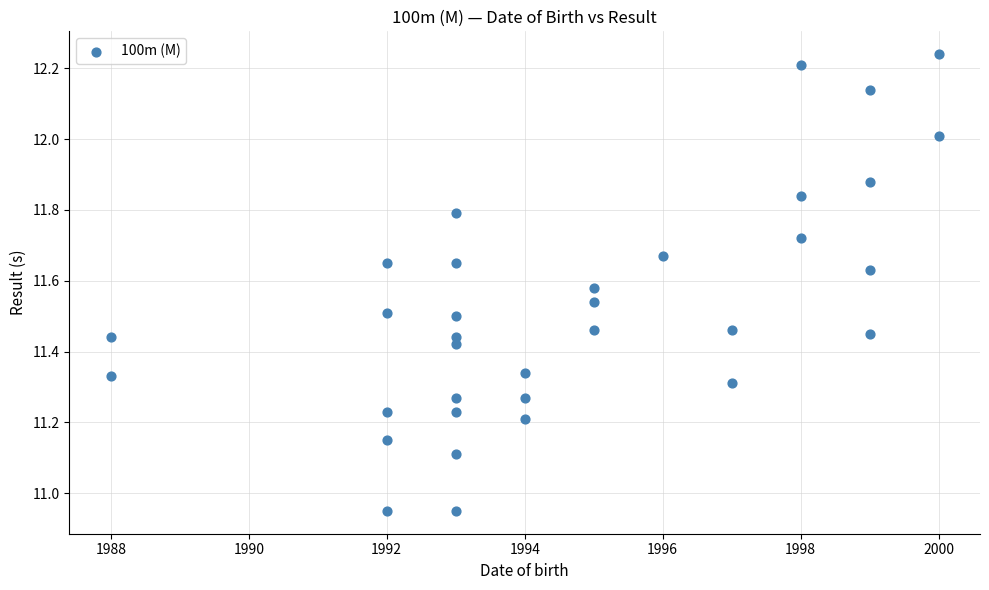

What is the range of X values (max minus min)?

12.0